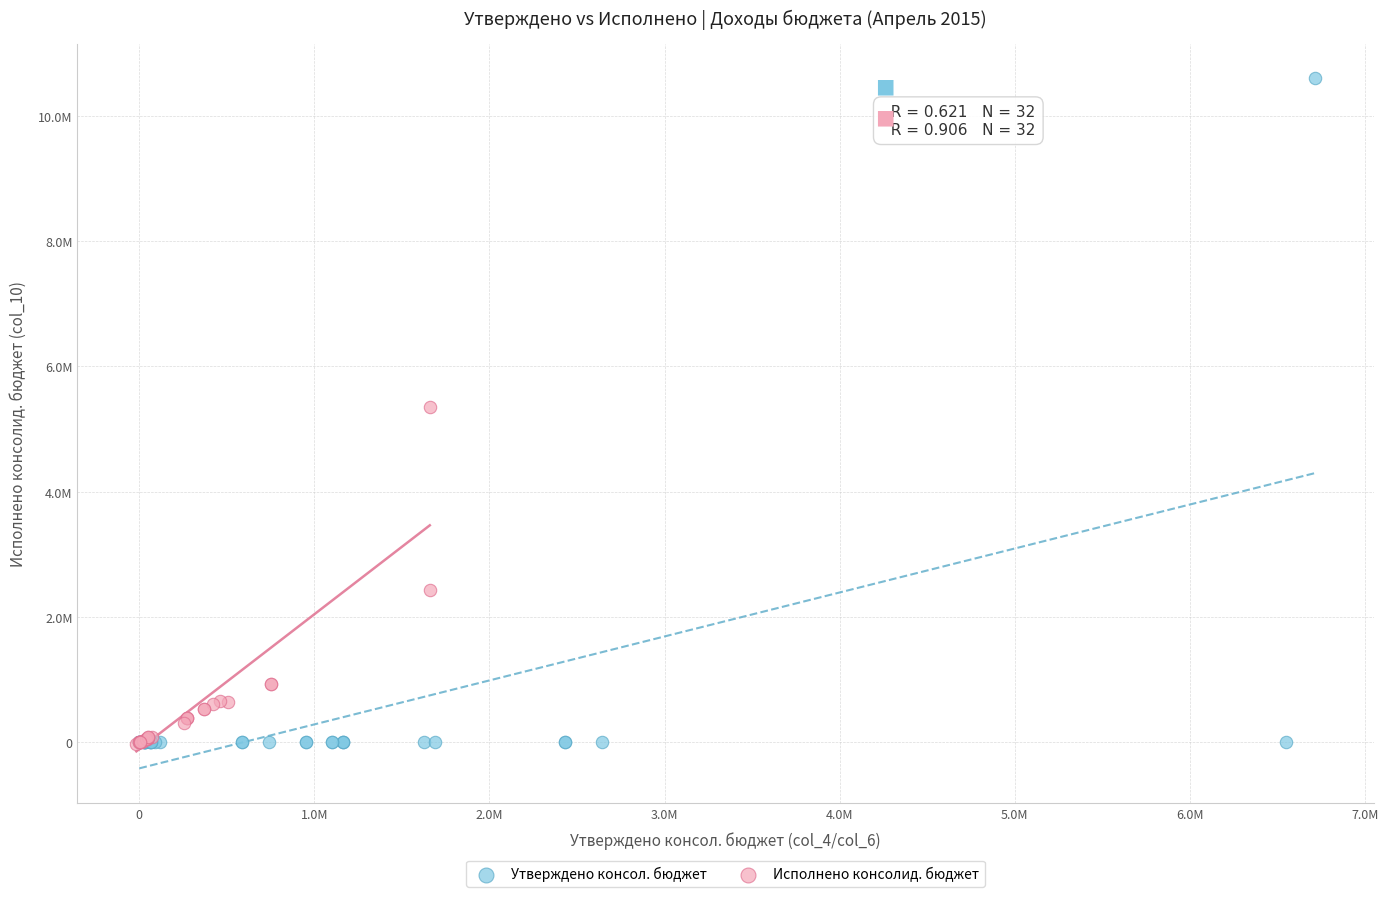

Which series has the widest spread of Y values?

Утверждено консол. бюджет